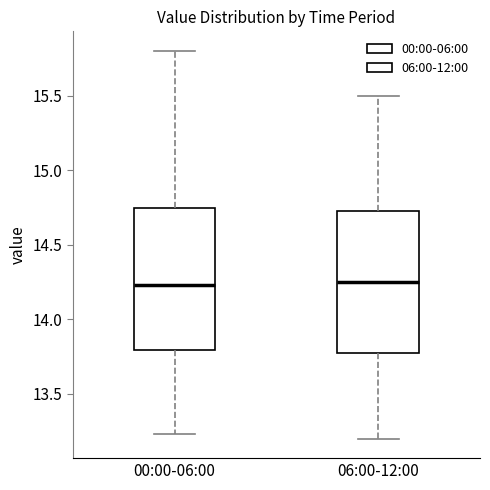

Reading left to right, read every box against the y-axis: the position of its median line, the range the box covers, and the ends of its whiskers. The values are not printed on the chart, so give them approximately, as read against the axis.

00:00-06:00: median 14.25, box 13.80 to 14.75, whiskers 13.25 to 15.80
06:00-12:00: median 14.25, box 13.80 to 14.75, whiskers 13.20 to 15.50